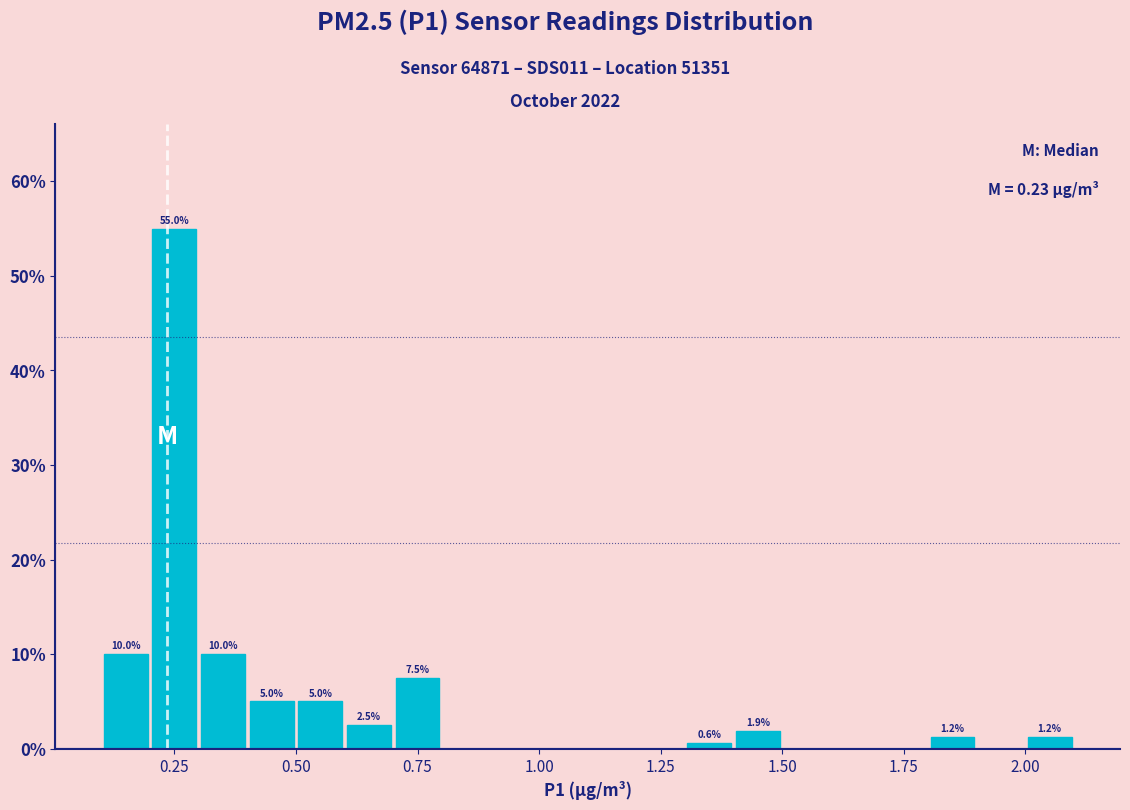

Around what value on the x-axis is the tallest bar? Give the approximate position of its centre, as read against the axis.

0.25